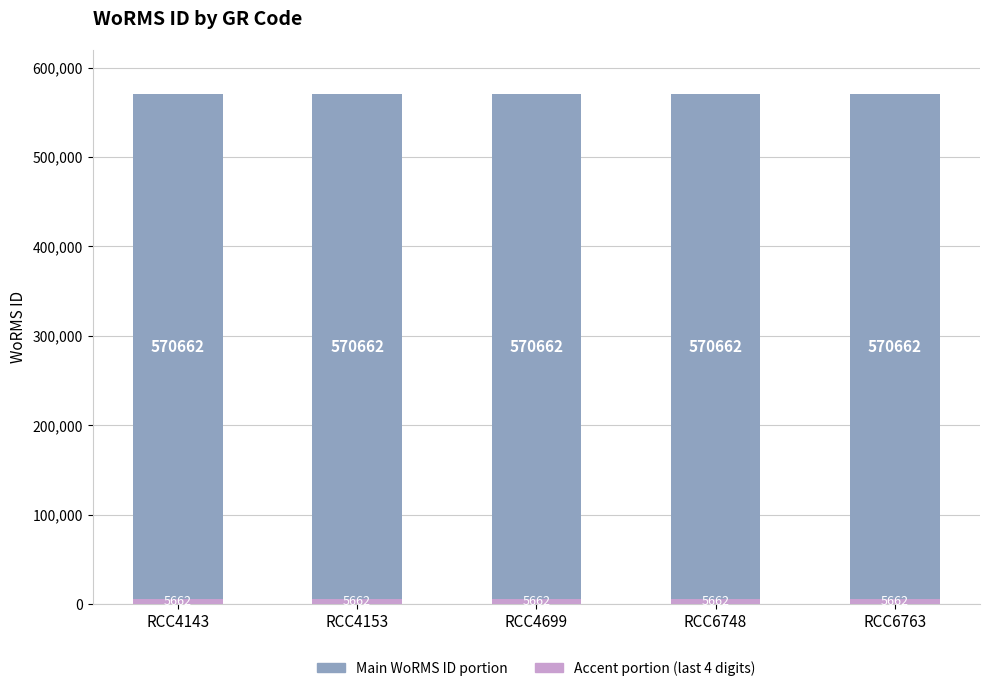

What is the total value across all series at RCC4143?

570662